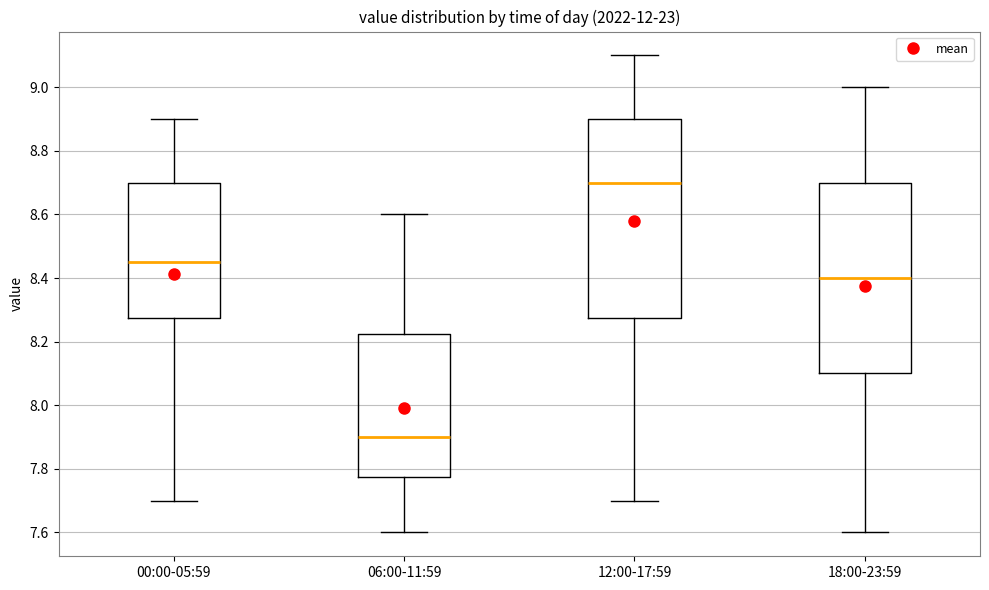

Where is the lower edge of the box for 18:00-23:59 on the y-axis? The values are not printed on the chart, so give them approximately, as read against the axis.

8.10